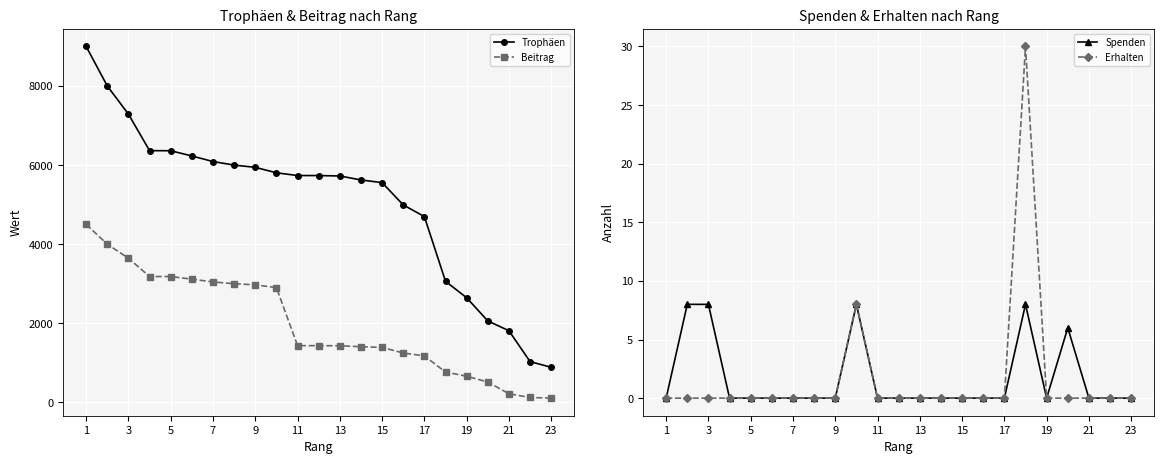

True or false: Beitrag and Trophäen cross at least once.

False